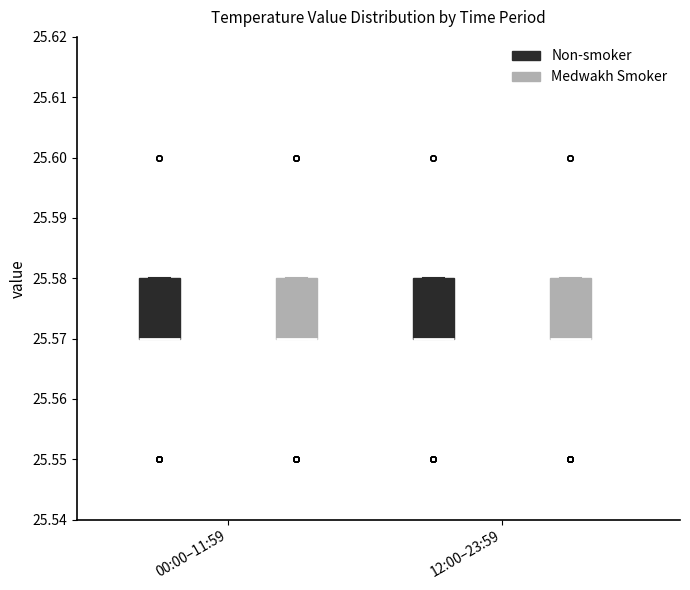

Reading left to right, read every box against the y-axis: the position of its median line, the range the box covers, and the ends of its whiskers. The values are not printed on the chart, so give them approximately, as read against the axis.

00:00–11:59 (Non-smoker): median 25.57 (drawn on the box's lower edge), box 25.57 to 25.58, whiskers 25.57 to 25.58
00:00–11:59 (Medwakh Smoker): median 25.57 (drawn on the box's lower edge), box 25.57 to 25.58, whiskers 25.57 to 25.58
12:00–23:59 (Non-smoker): median 25.57 (drawn on the box's lower edge), box 25.57 to 25.58, whiskers 25.57 to 25.58
12:00–23:59 (Medwakh Smoker): median 25.57 (drawn on the box's lower edge), box 25.57 to 25.58, whiskers 25.57 to 25.58